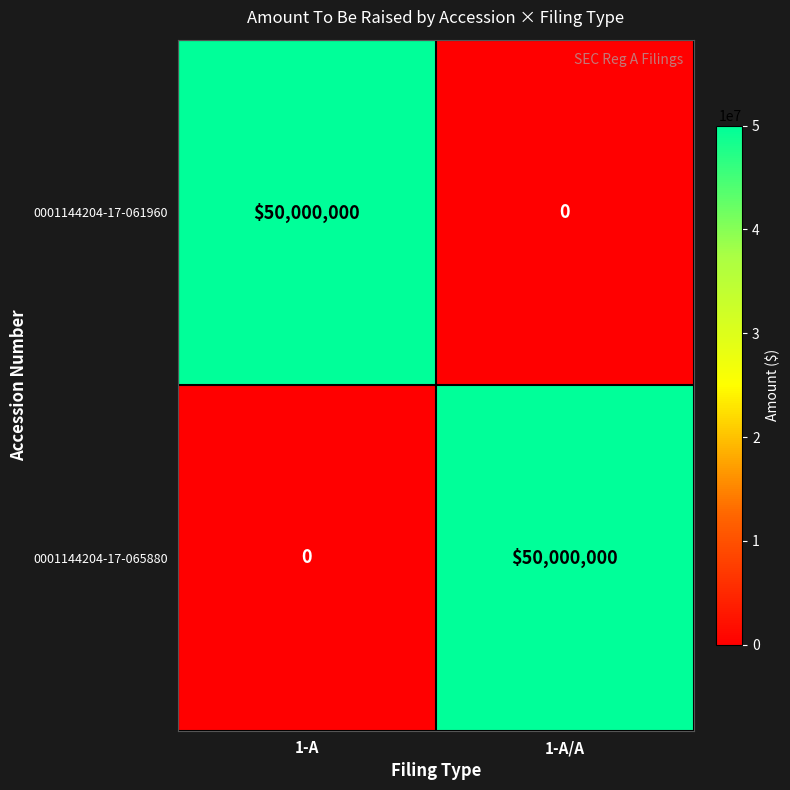

What is the sum of the 0001144204-17-061960 values at 1-A/A and 1-A?

50000000